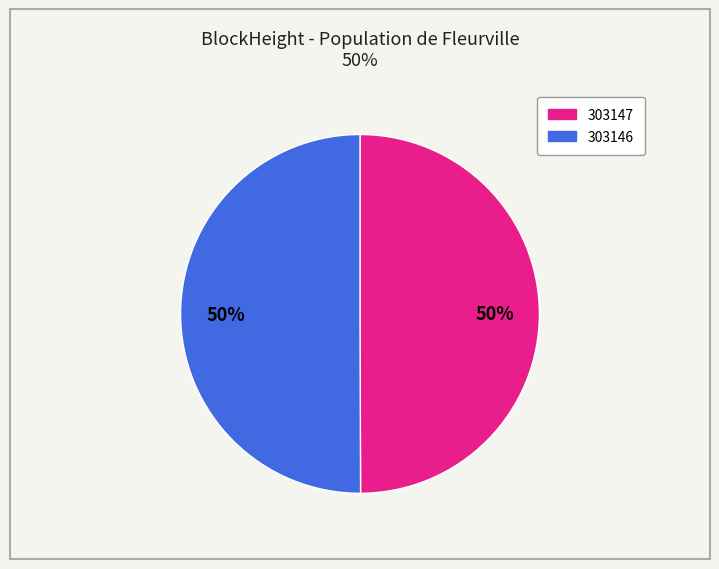

To the nearest percent, what is the combined percentage of 303146 and 303147?

100%